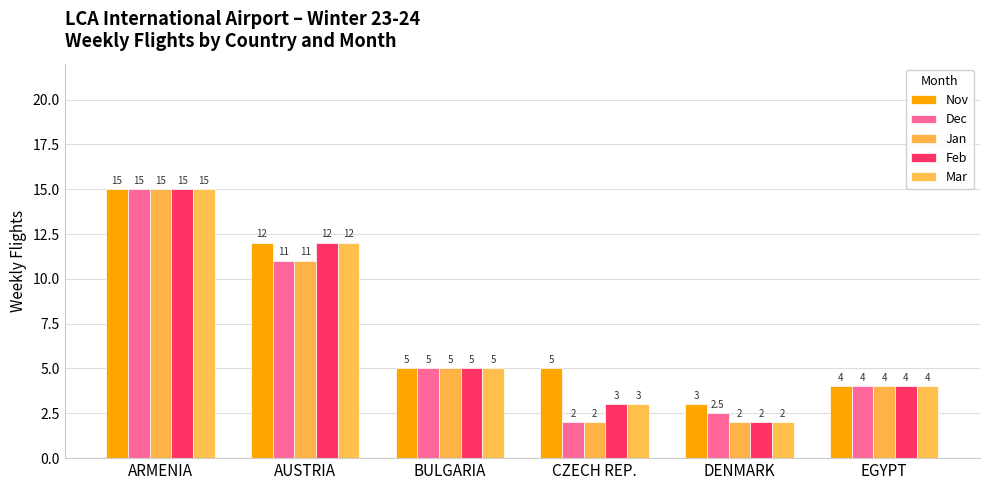

Which category has the lowest value across all series?

CZECH REP.